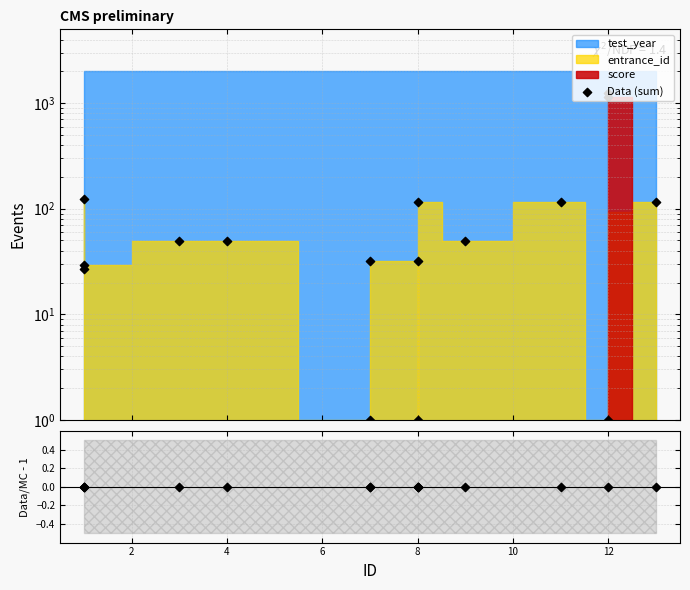

At how many categories does at least one series exceed 494?

2